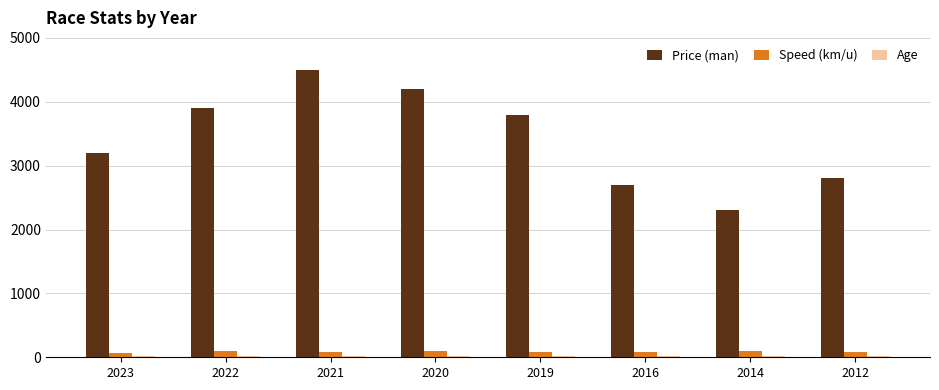

What is the difference between the second highest and second lowest values in the Price (man) series?

1500